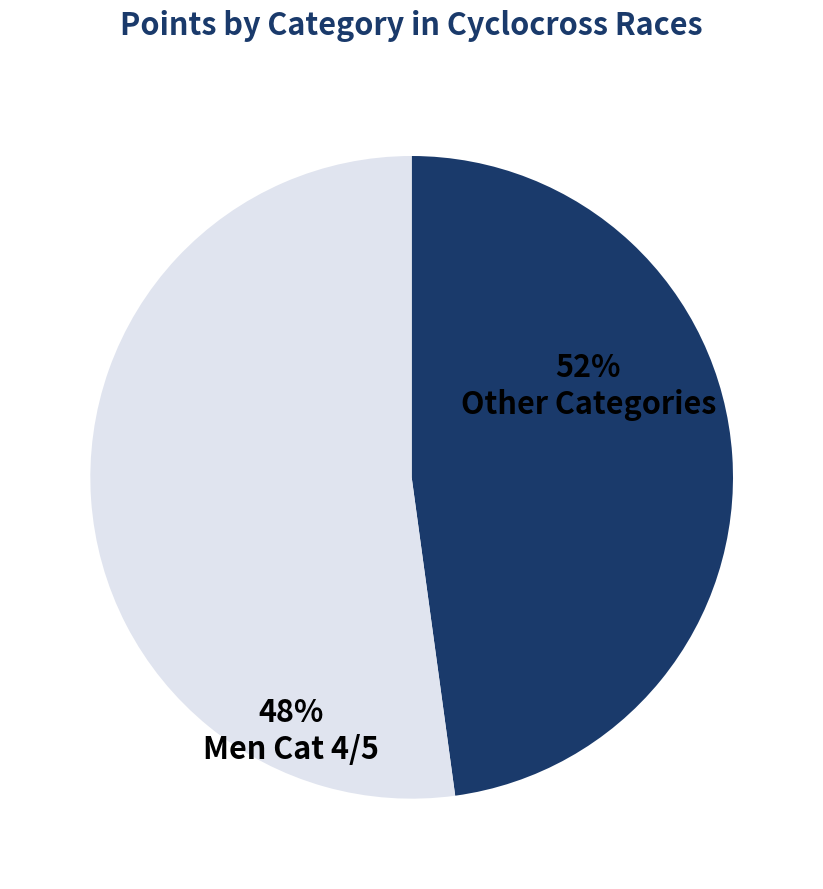

Count the number of slices in the pie.

2